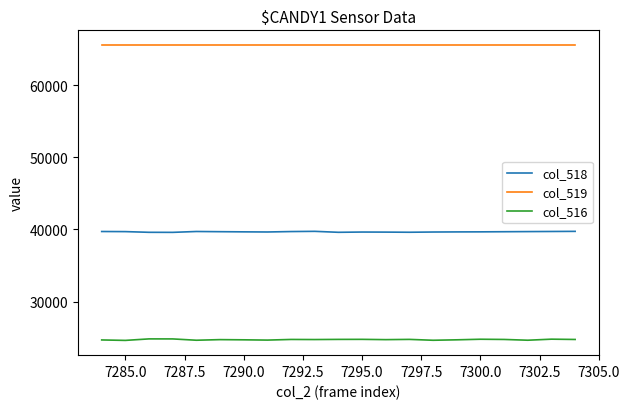

What is the highest value of the col_518 series?

39730